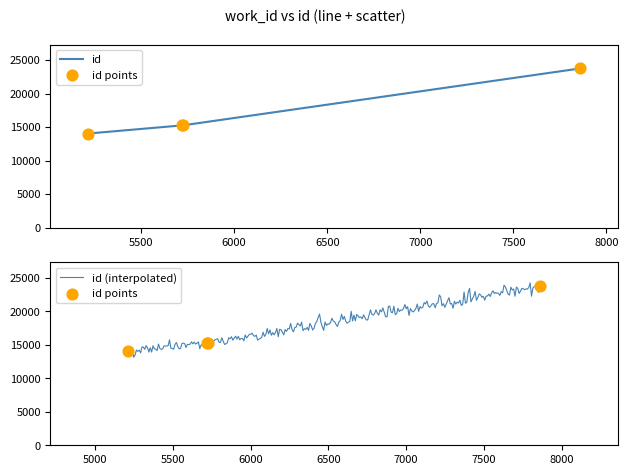

What is the minimum value for id (interpolated)?

13137.7